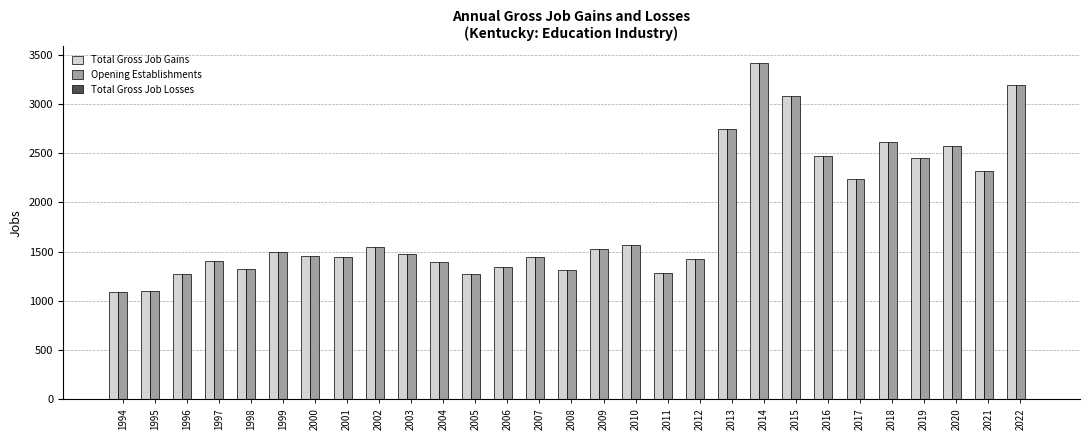

The Opening Establishments series shows 2616 at 2018. True or false?

True